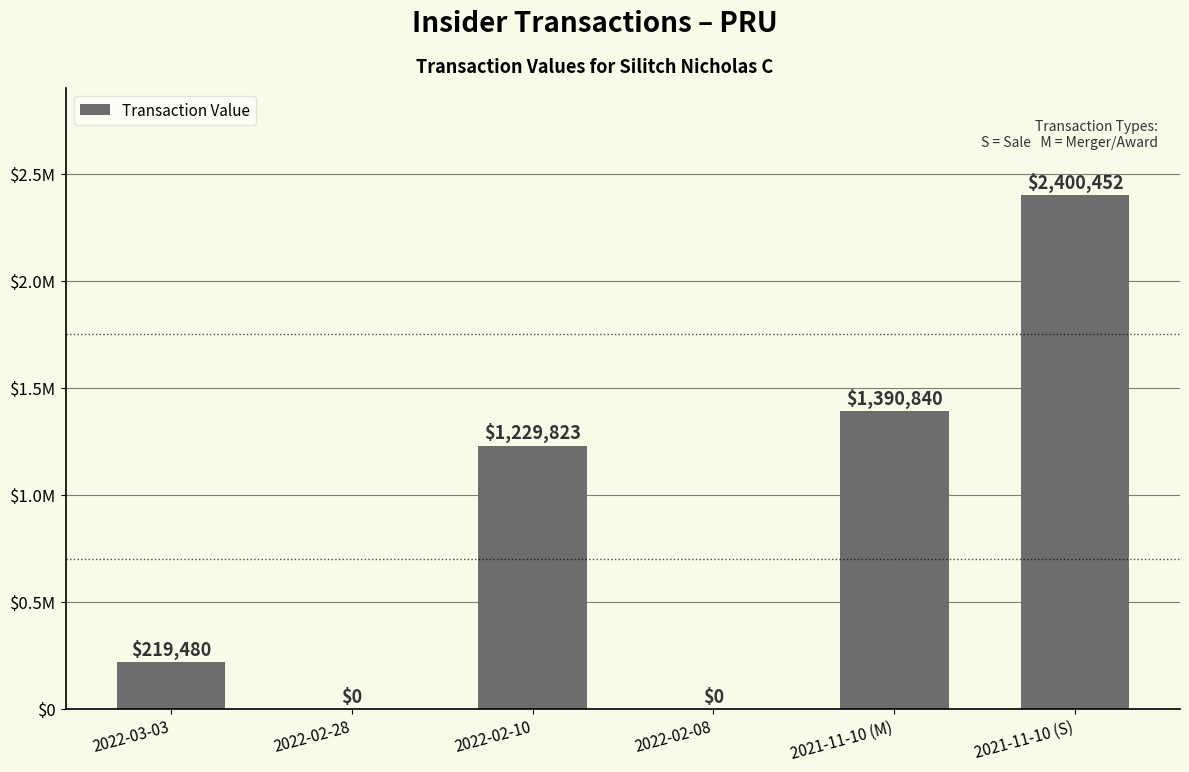

True or false: the data shows 117777 at 2022-03-03.

False